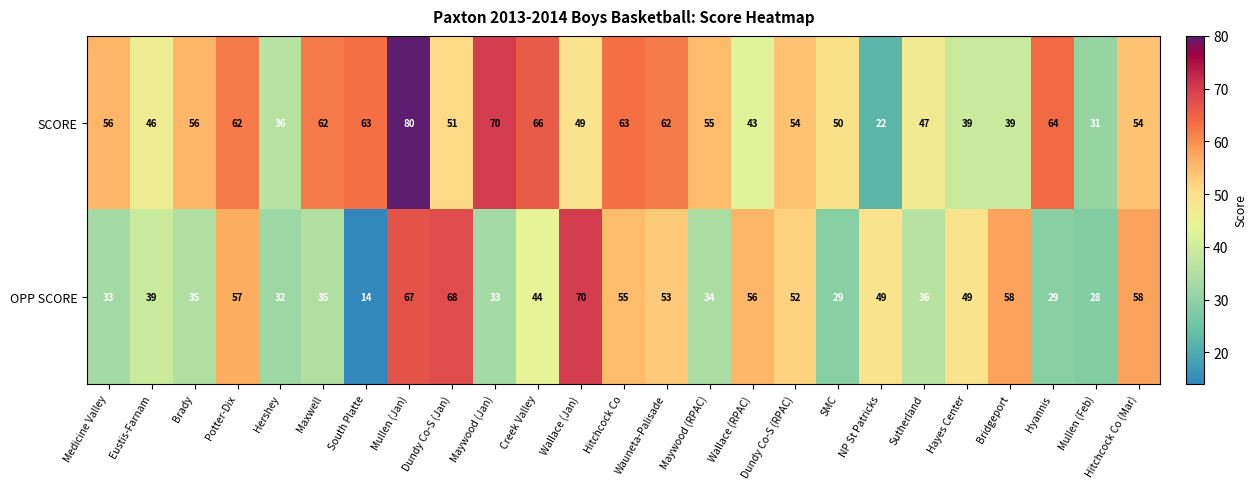

At which label does OPP SCORE first exceed 44?

Potter-Dix